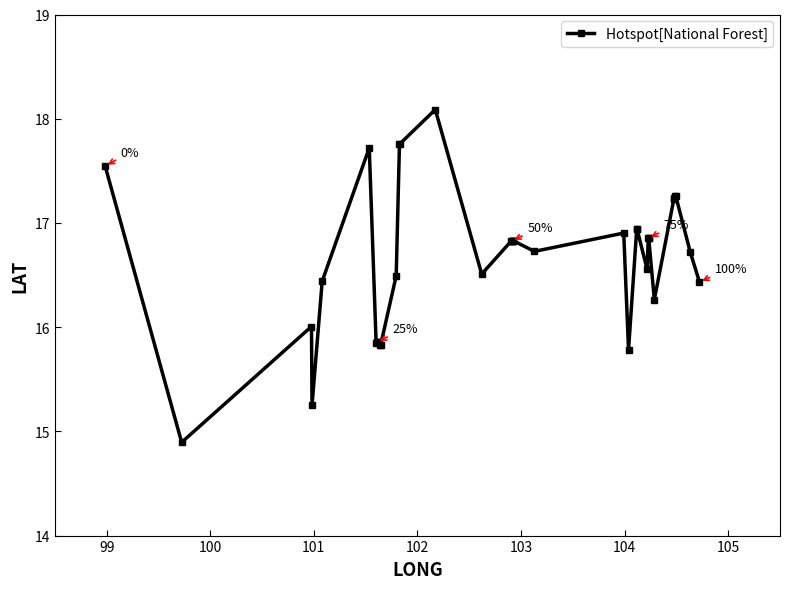

How many lines are shown in the chart?

1